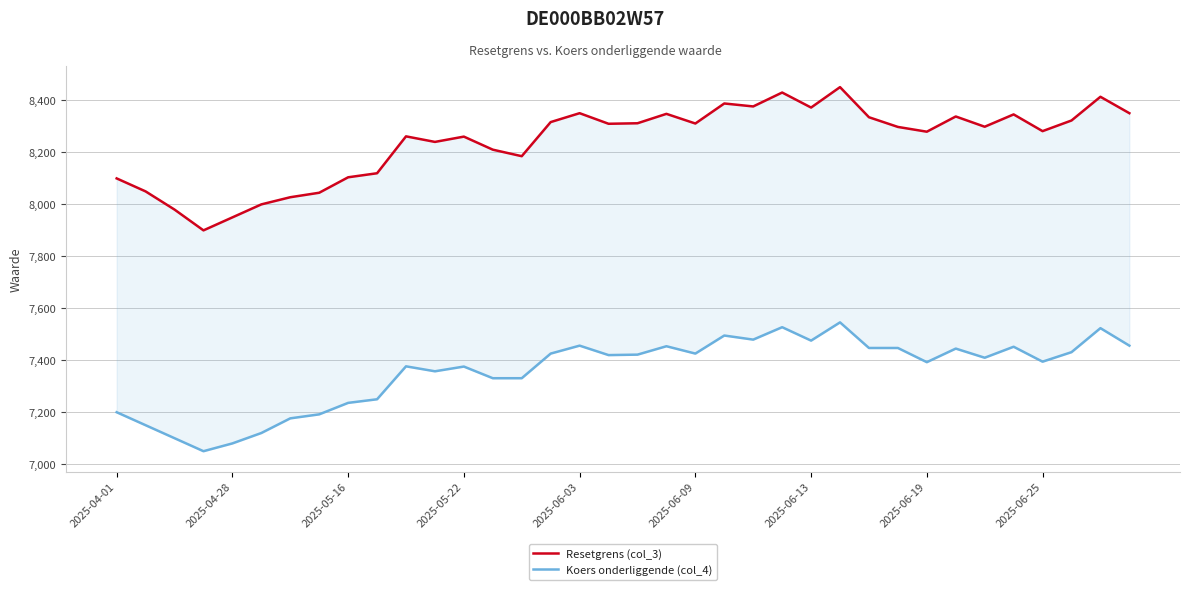

What is the sum of the Resetgrens (col_3) values at 32 and 31?

16628.3